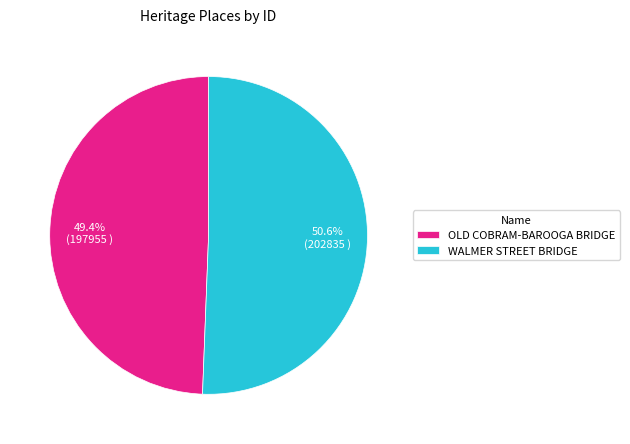

Rank the categories by value from highest to lowest.

WALMER STREET BRIDGE, OLD COBRAM-BAROOGA BRIDGE